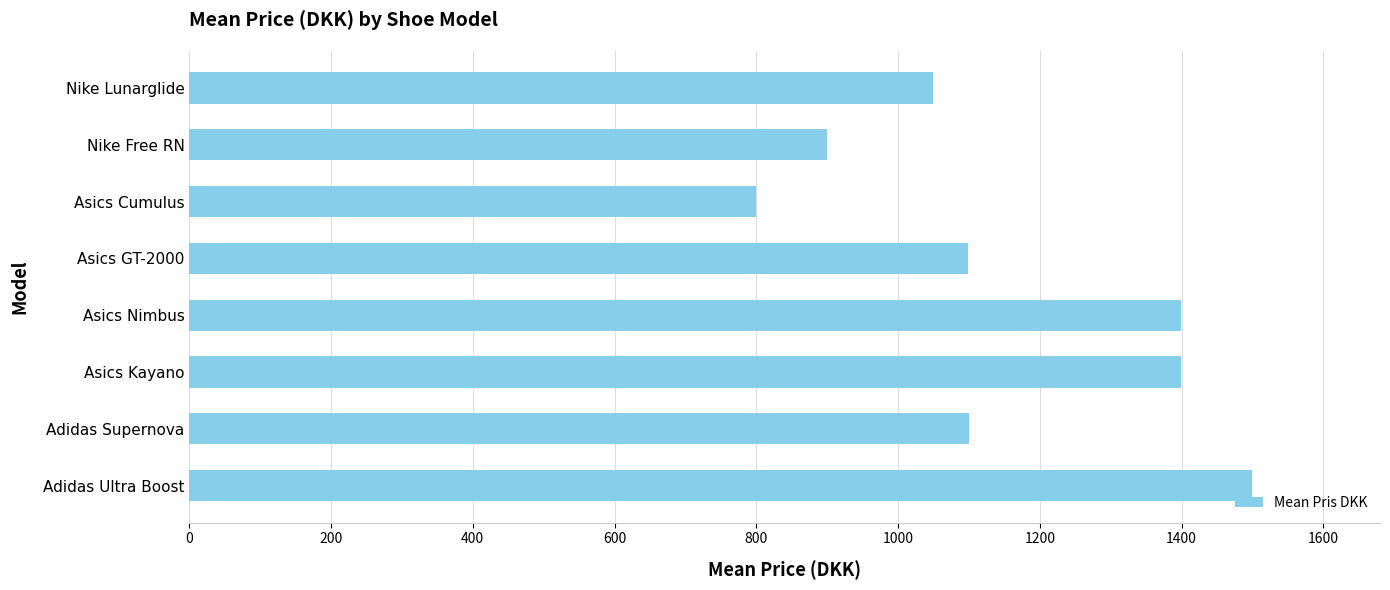

What is the difference between the maximum and second lowest values?

600